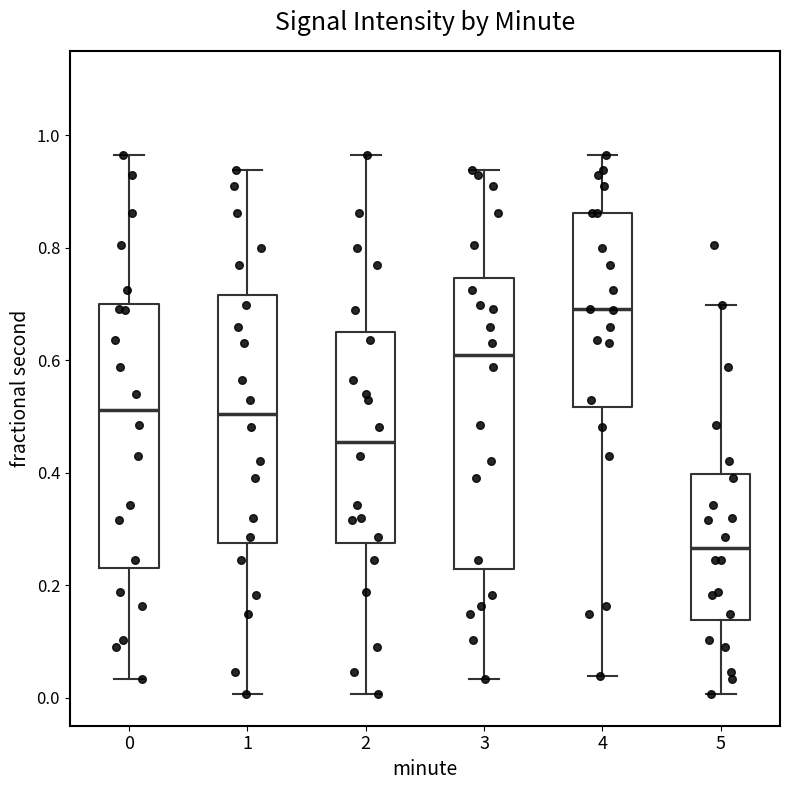

Reading left to right, read every box against the y-axis: the position of its median line, the range the box covers, and the ends of its whiskers. The values are not printed on the chart, so give them approximately, as read against the axis.

0: median 0.52, box 0.22 to 0.70, whiskers 0.04 to 0.96
1: median 0.50, box 0.28 to 0.72, whiskers 0.00 to 0.94
2: median 0.46, box 0.28 to 0.64, whiskers 0.00 to 0.96
3: median 0.60, box 0.22 to 0.74, whiskers 0.04 to 0.94
4: median 0.70, box 0.52 to 0.86, whiskers 0.04 to 0.96
5: median 0.26, box 0.14 to 0.40, whiskers 0.00 to 0.70